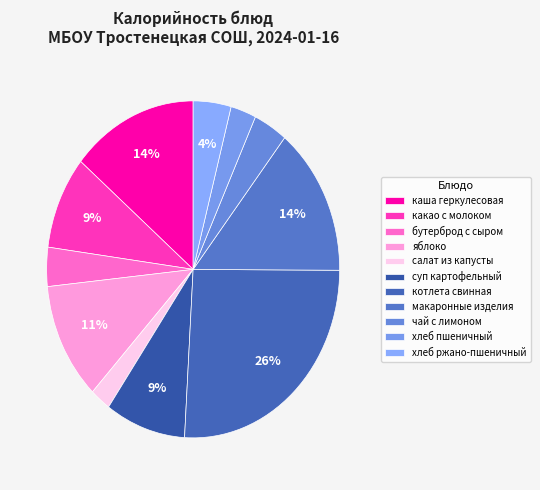

Do суп картофельный and котлета свинная together represent more than half of the pie?

No